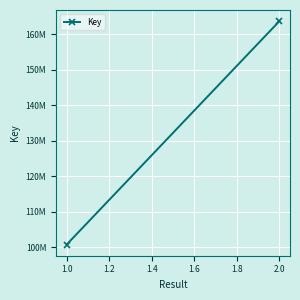

What is the average value?

132253145